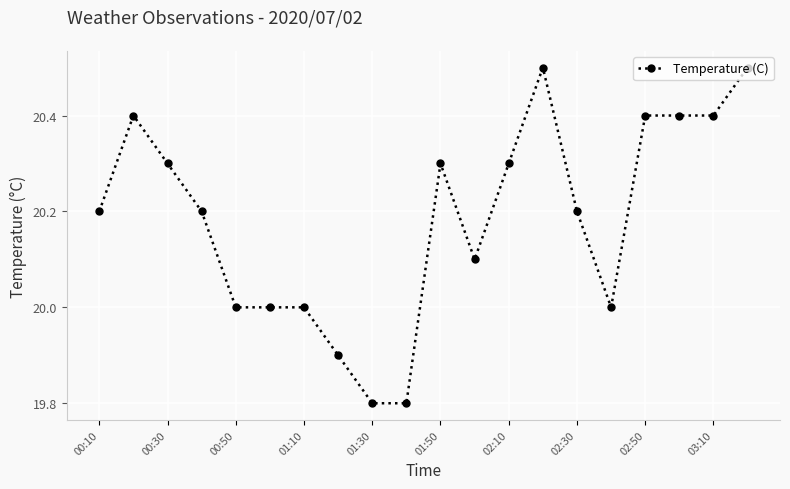

What is the value of the 9th point from the left?

19.8